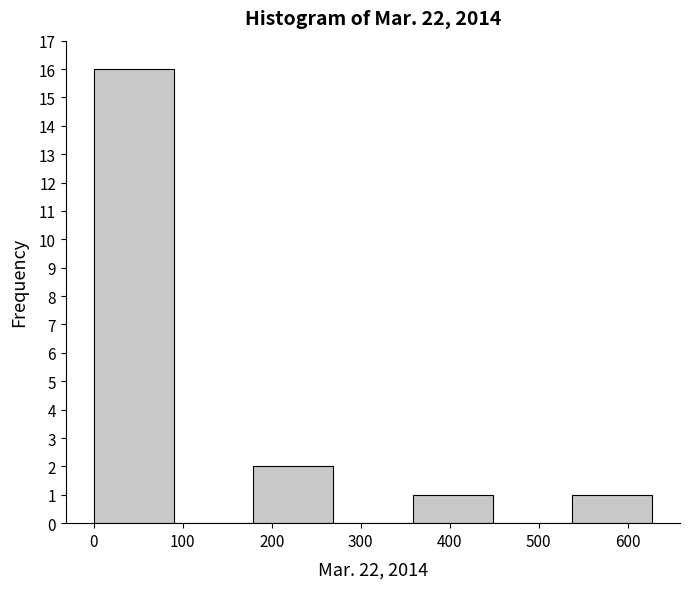

How tall is the bar that spans 0 to 90 on the x-axis? Neither the bar edges nor the heights are printed on the chart, so give them approximately, as read against the axes.

16